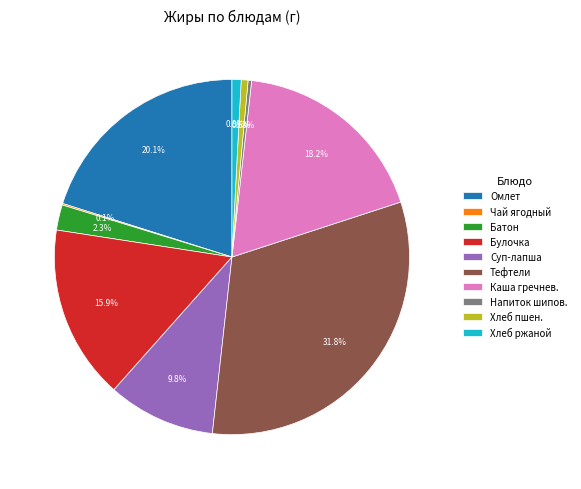

Is there any slice that represents more than half of the pie?

No